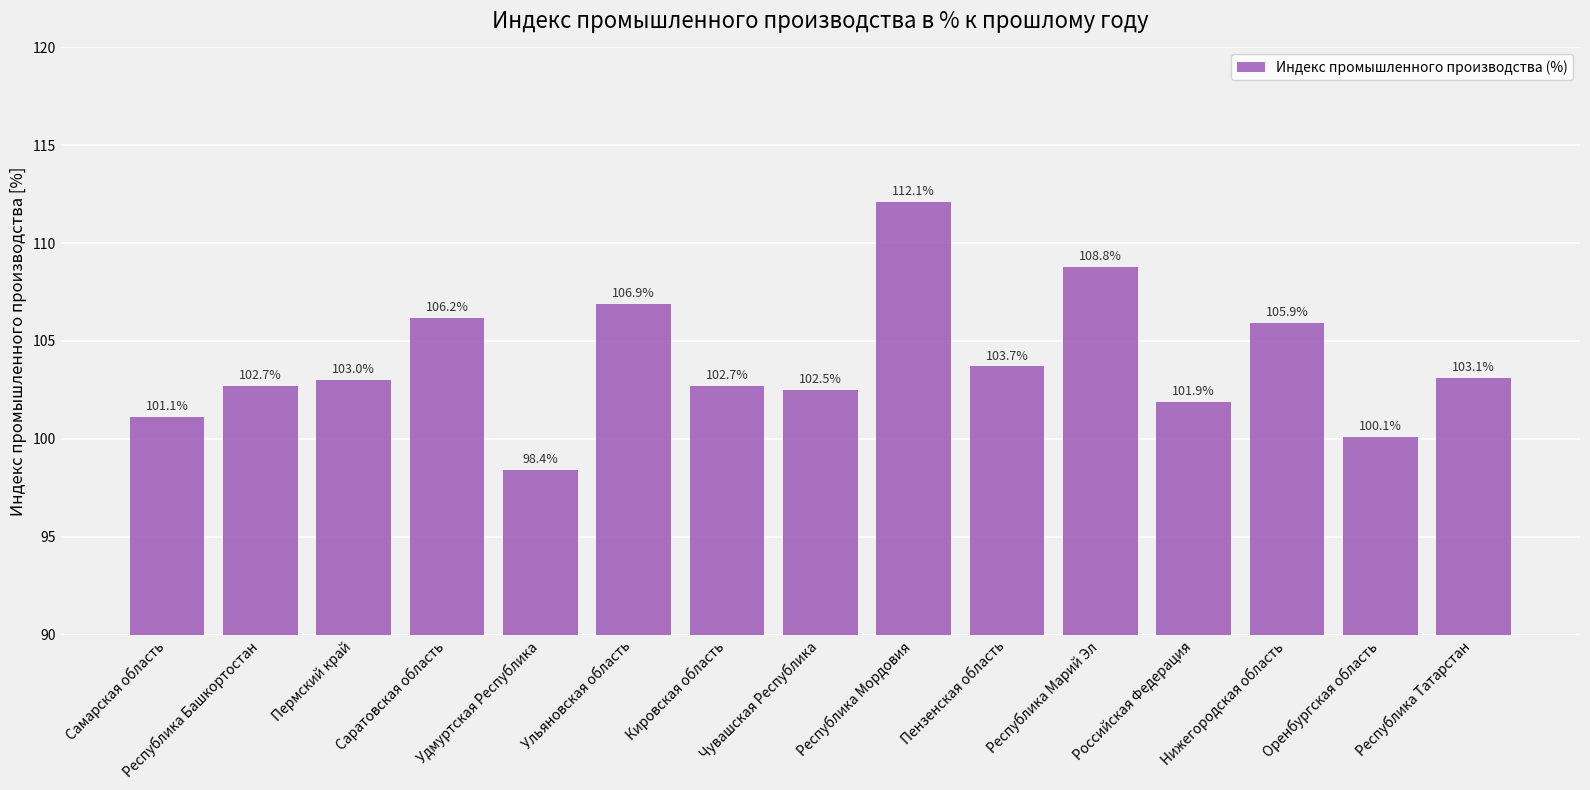

How many distinct data groups are displayed?

1